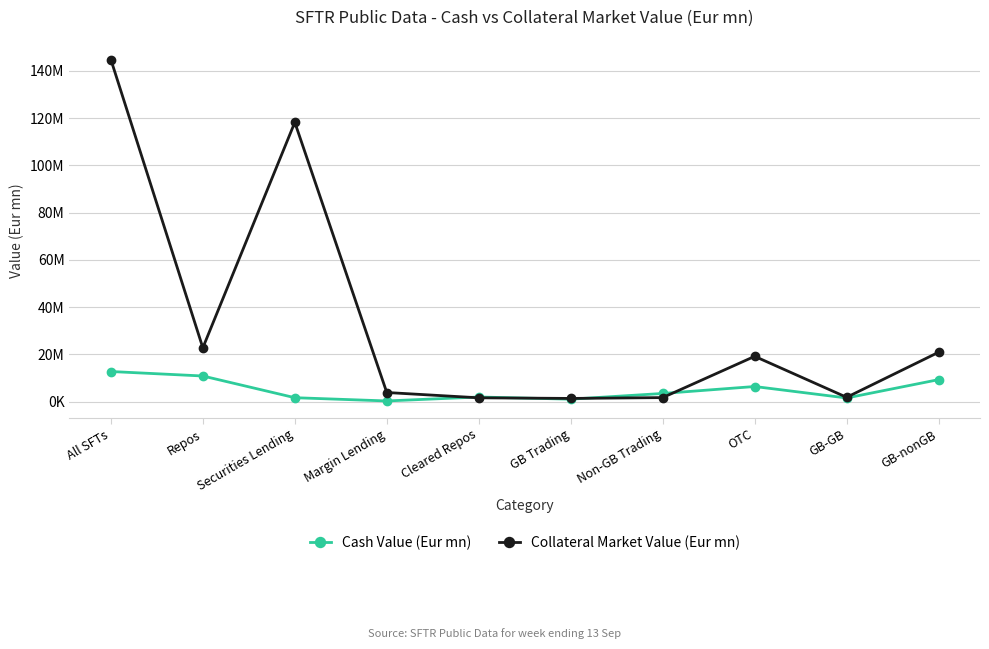

What is the average value of the Collateral Market Value (Eur mn) series?

33611463.0